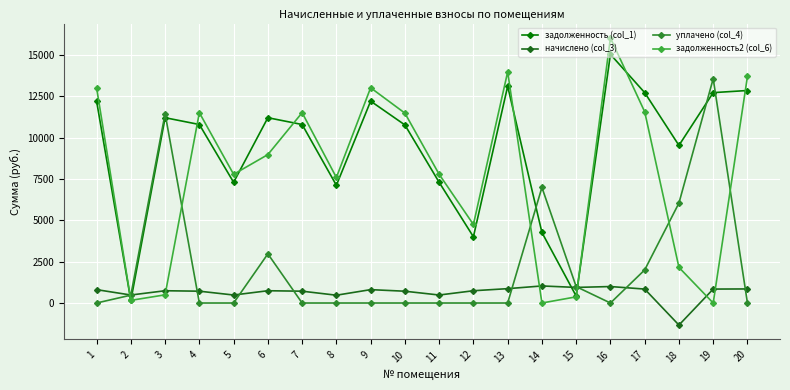

What is the total value across all series at 5?

15552.4